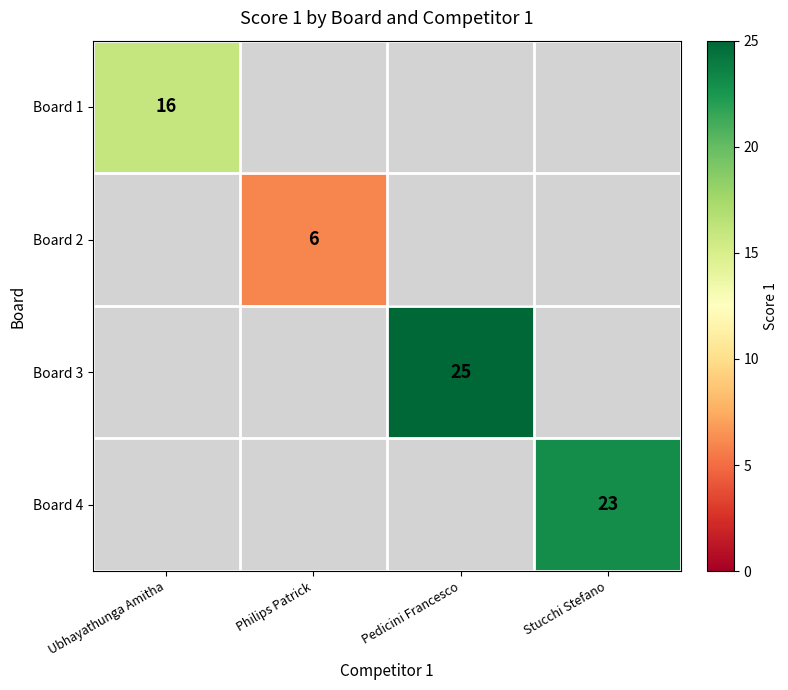

How many distinct data groups are displayed?

4